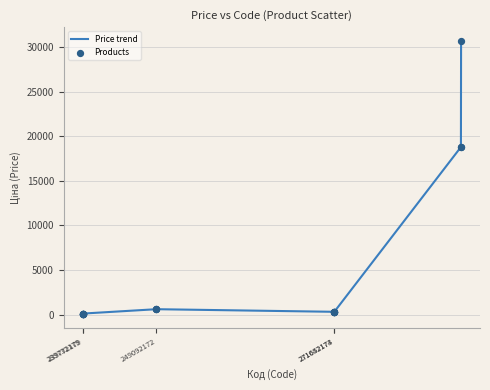

What is the difference between the maximum and minimum values?

30660.1